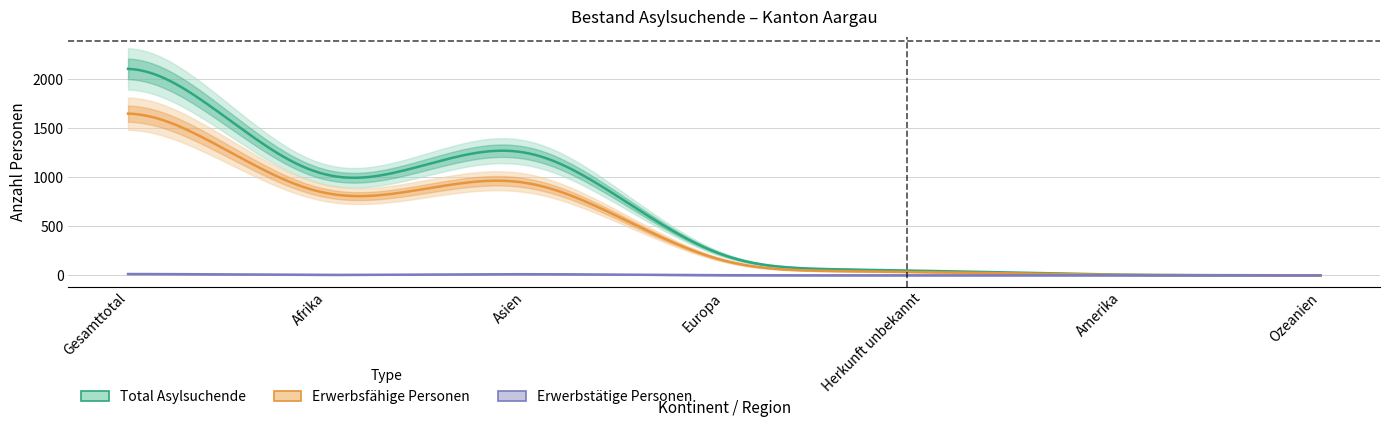

List the series in order of their peak value, lowest first.

Erwerbstätige Personen, Erwerbsfähige Personen, Total Asylsuchende